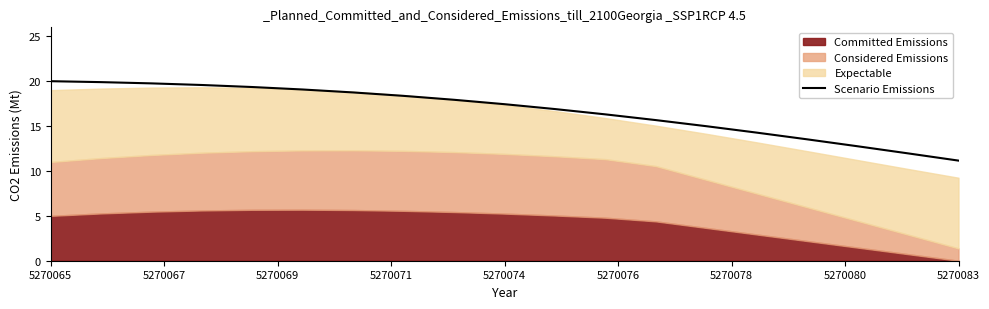

How many data points are above 17?

10